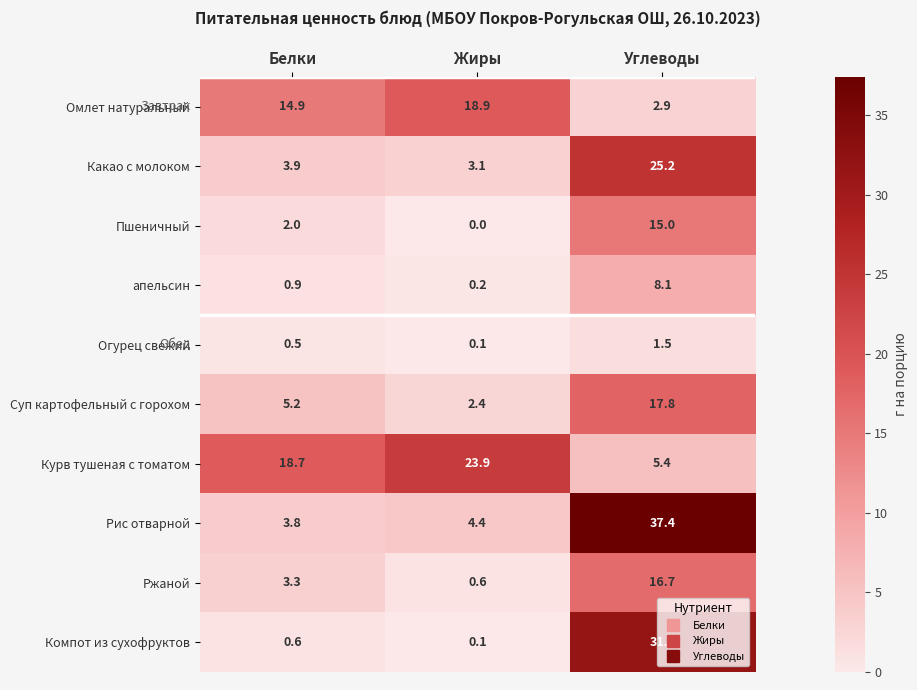

What is the greatest value displayed?

37.4